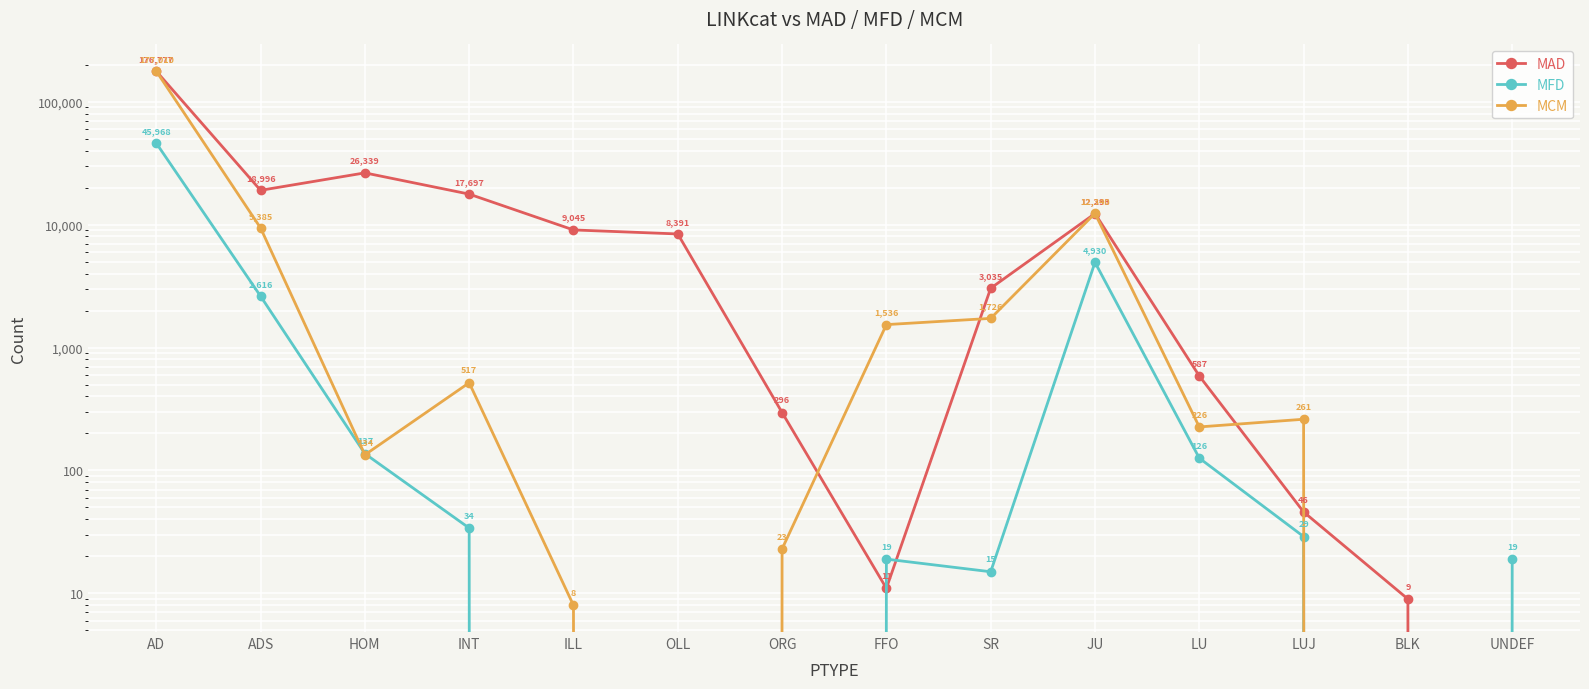

Which series has the largest total across all categories?

MAD